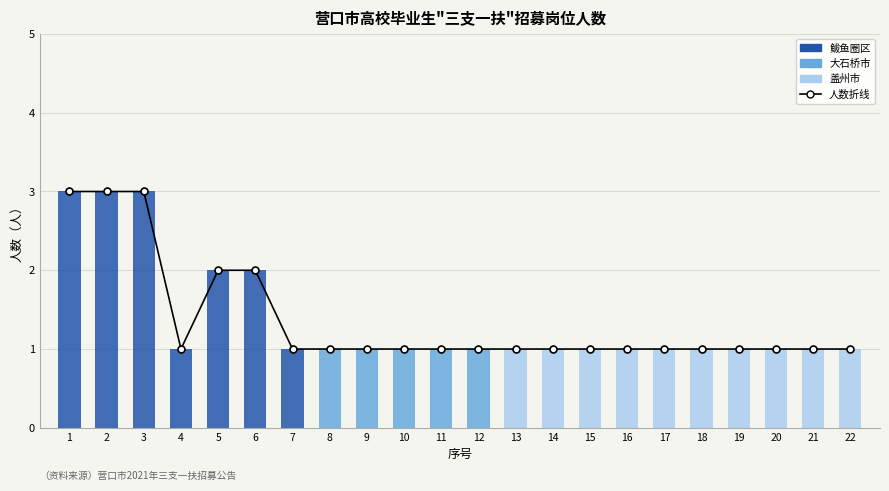

Rank the categories by value from lowest to highest.

4, 7, 8, 9, 10, 11, 12, 13, 14, 15, 16, 17, 18, 19, 20, 21, 22, 5, 6, 1, 2, 3